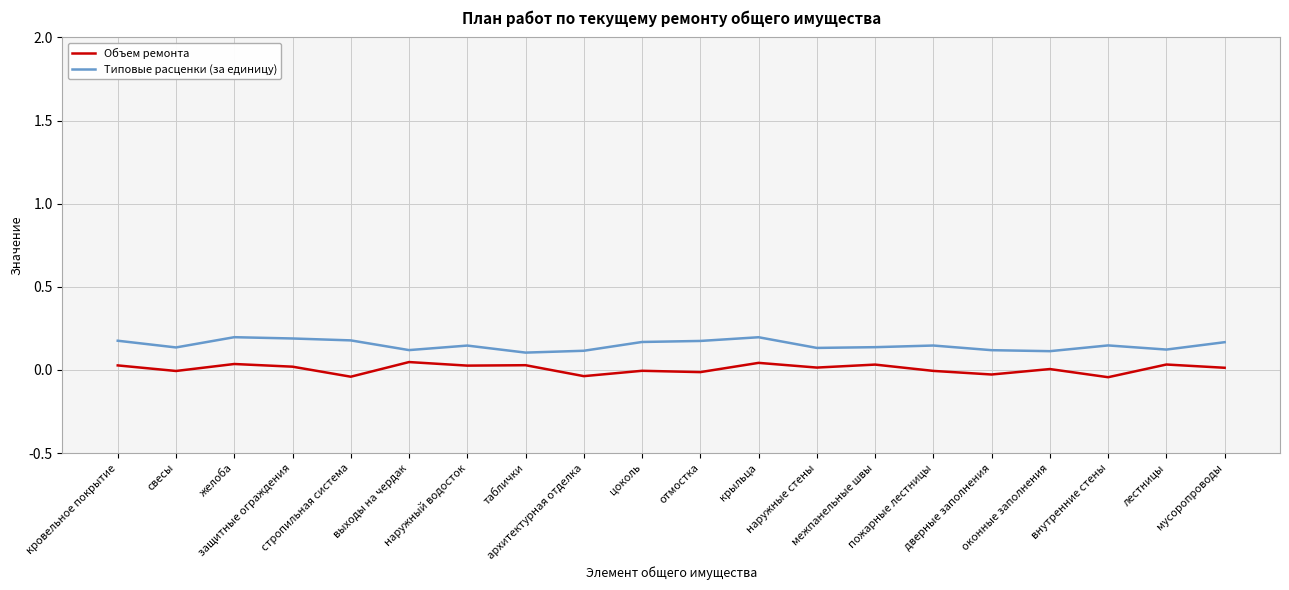

True or false: Объем ремонта and Типовые расценки (за единицу) cross at least once.

False